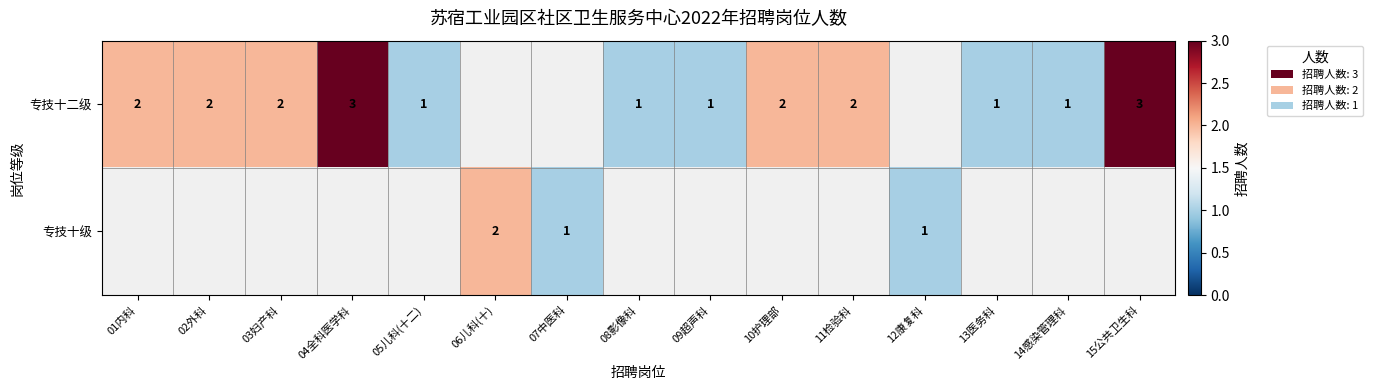

The 专技十级 series shows 0 at 12康复科. True or false?

False